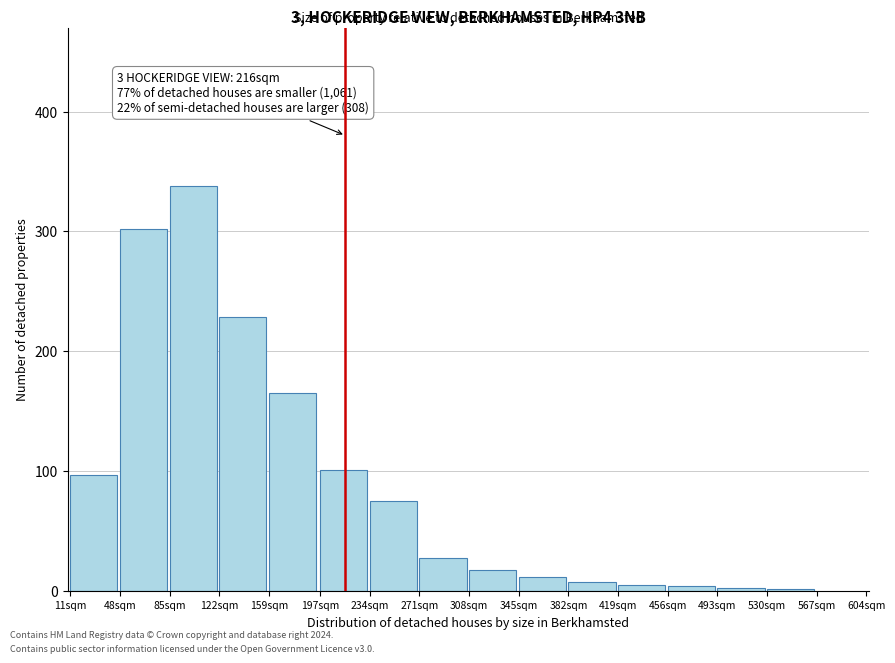

What is the difference between the maximum and minimum values?

336